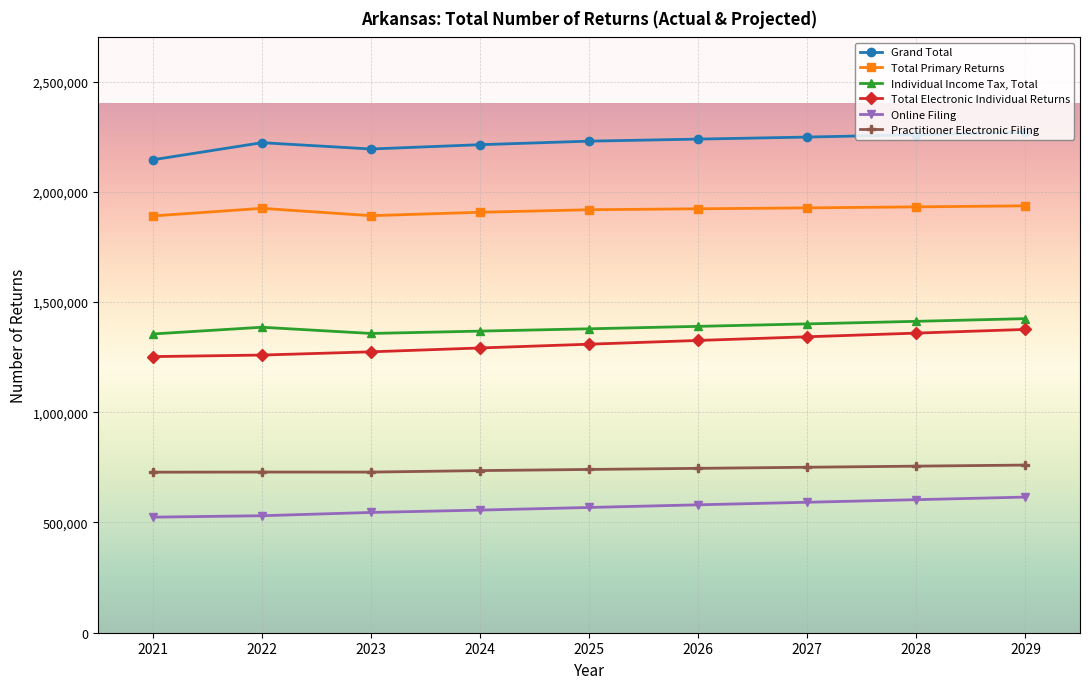

The value of Total Electronic Individual Returns at 2027 is 1342200. True or false?

True